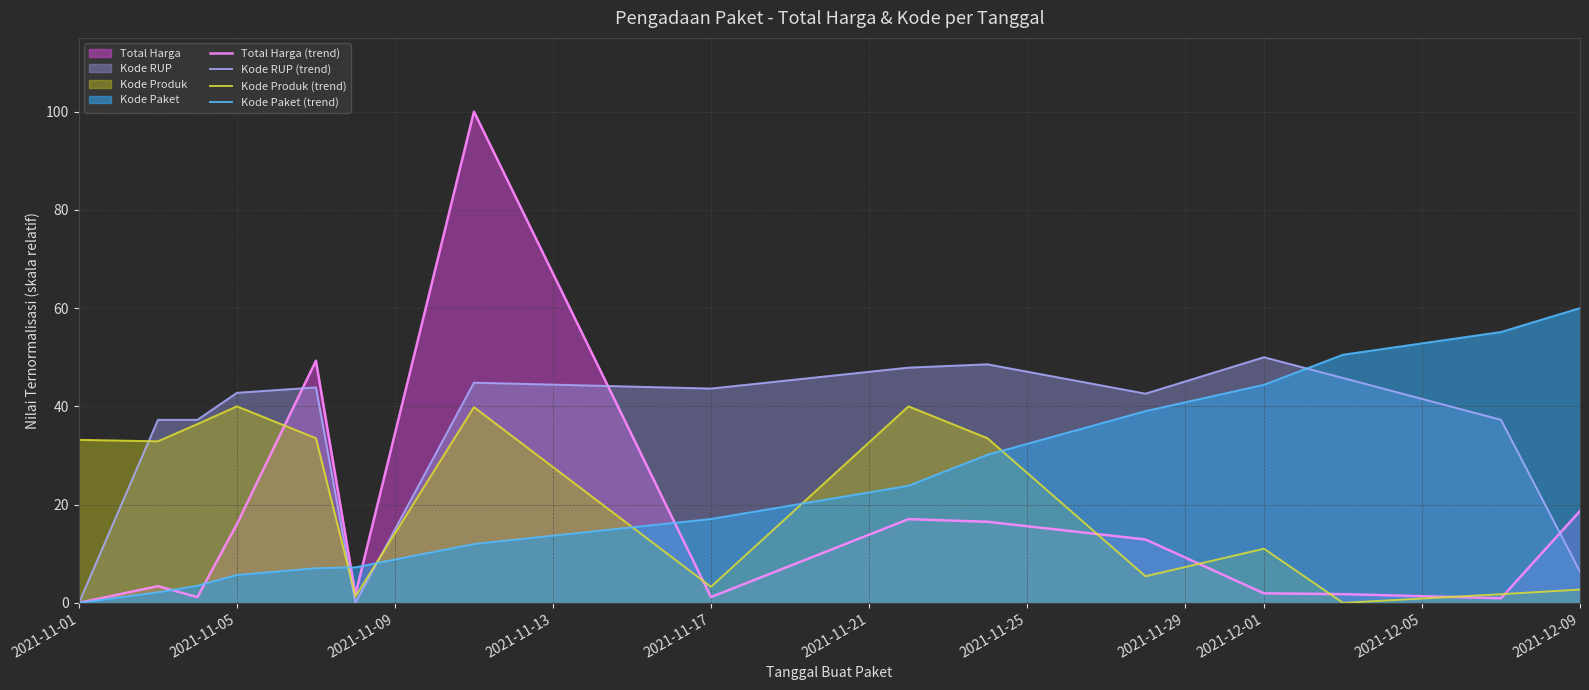

What is the sum of all Total Harga (trend) values?

242.6